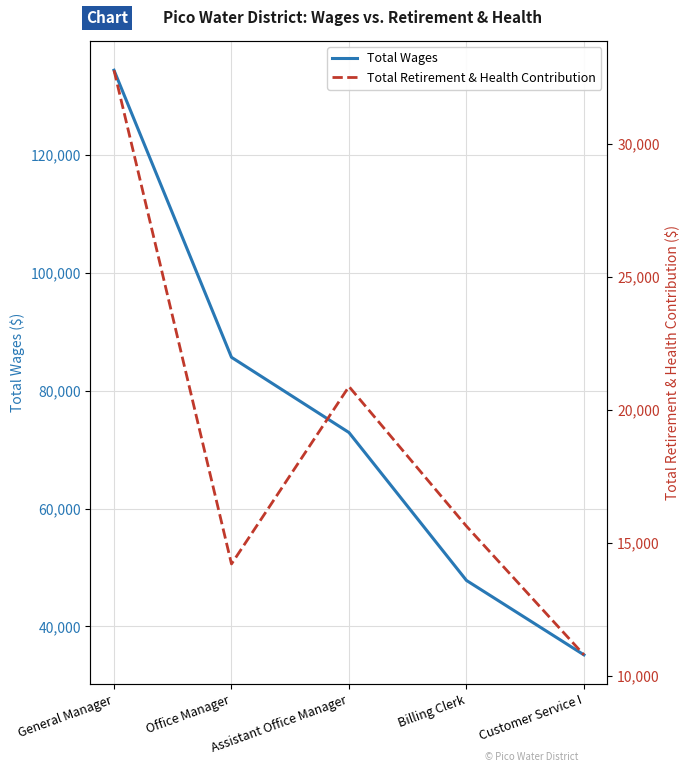

True or false: Total Retirement & Health Contribution and Total Wages cross at least once.

False